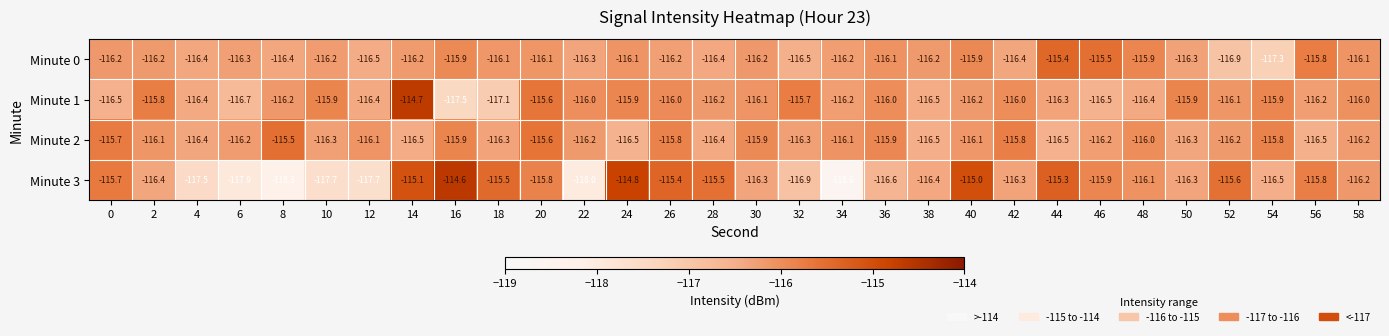

What is the maximum value for Minute 0?

-115.4